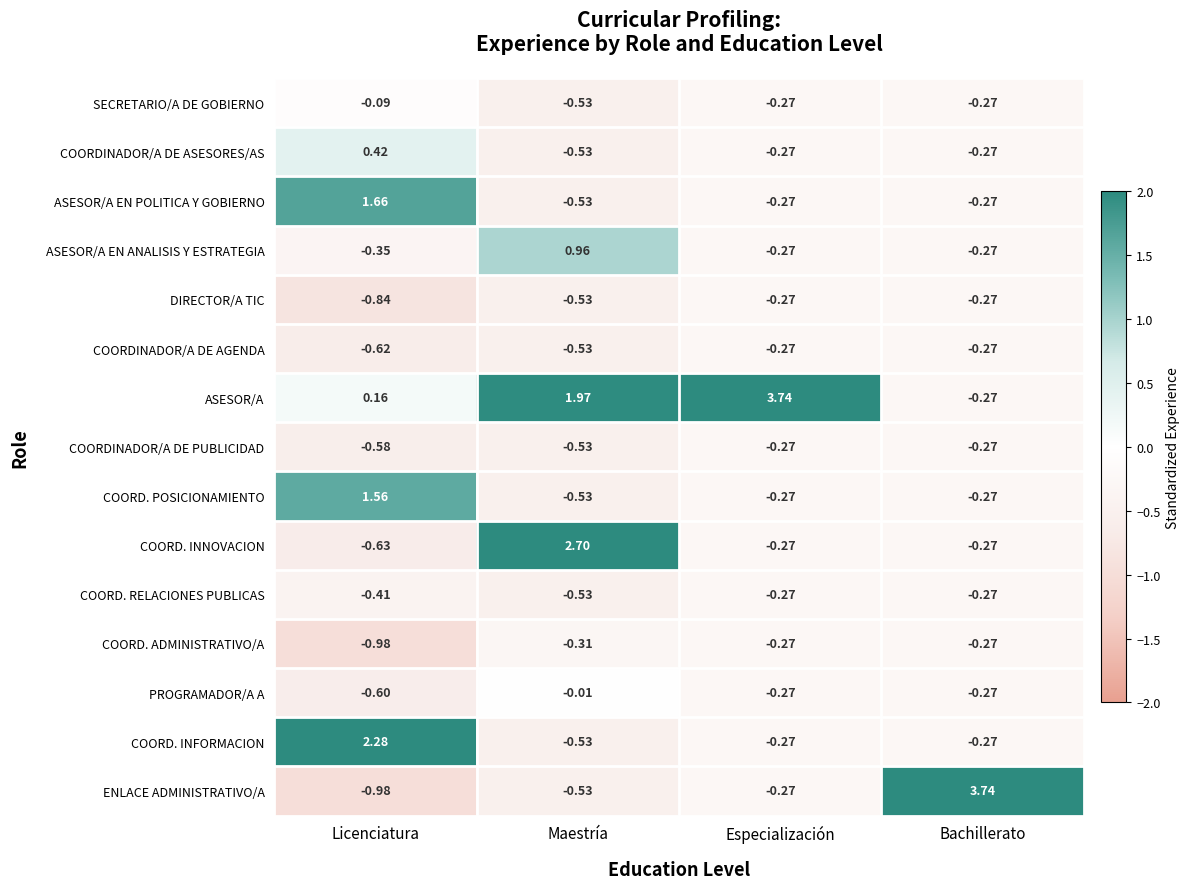

Rank the categories by ASESOR/A value from highest to lowest.

Especialización, Maestría, Licenciatura, Bachillerato